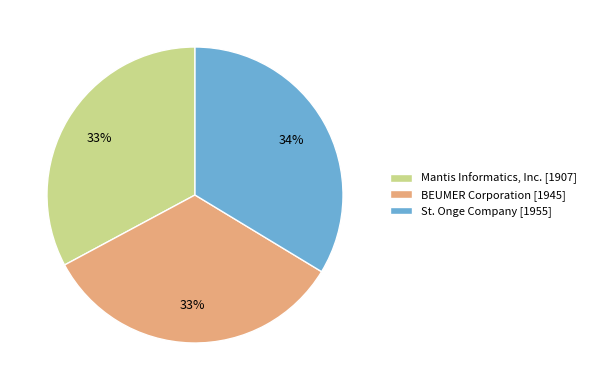

To the nearest percent, what is the difference between the largest and smallest slice percentages?

1%